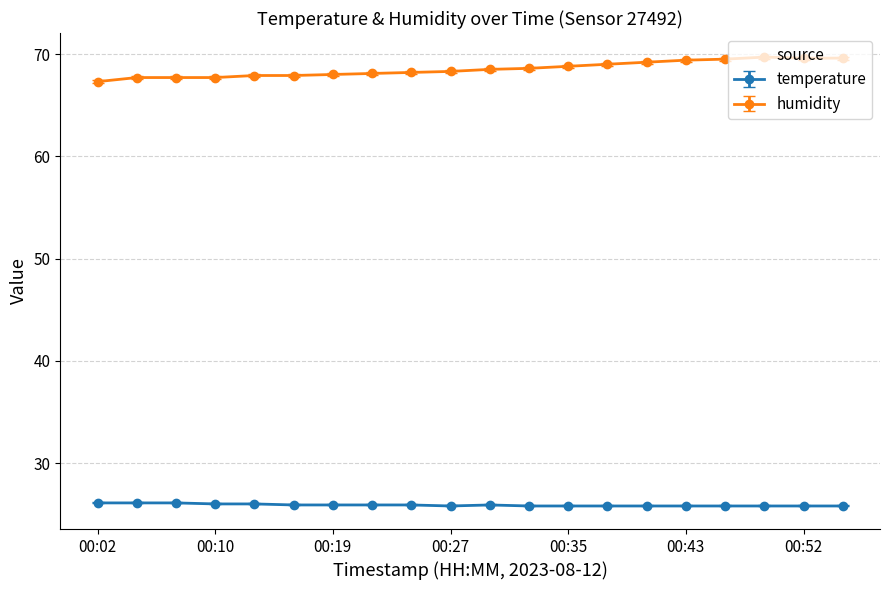

True or false: humidity and temperature intersect in this chart.

False